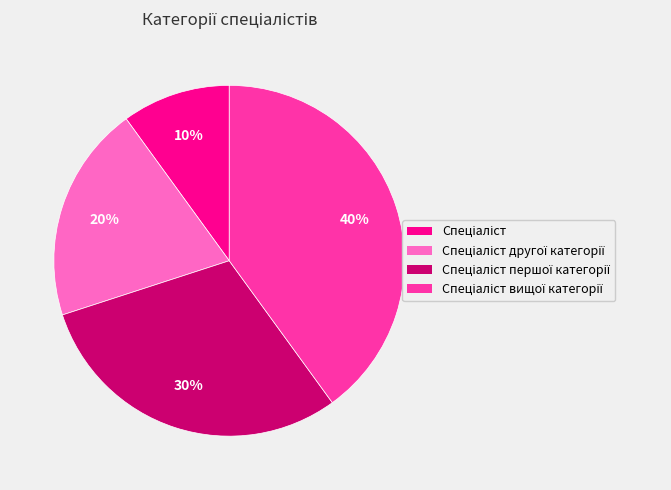

Is there any slice that represents more than half of the pie?

No